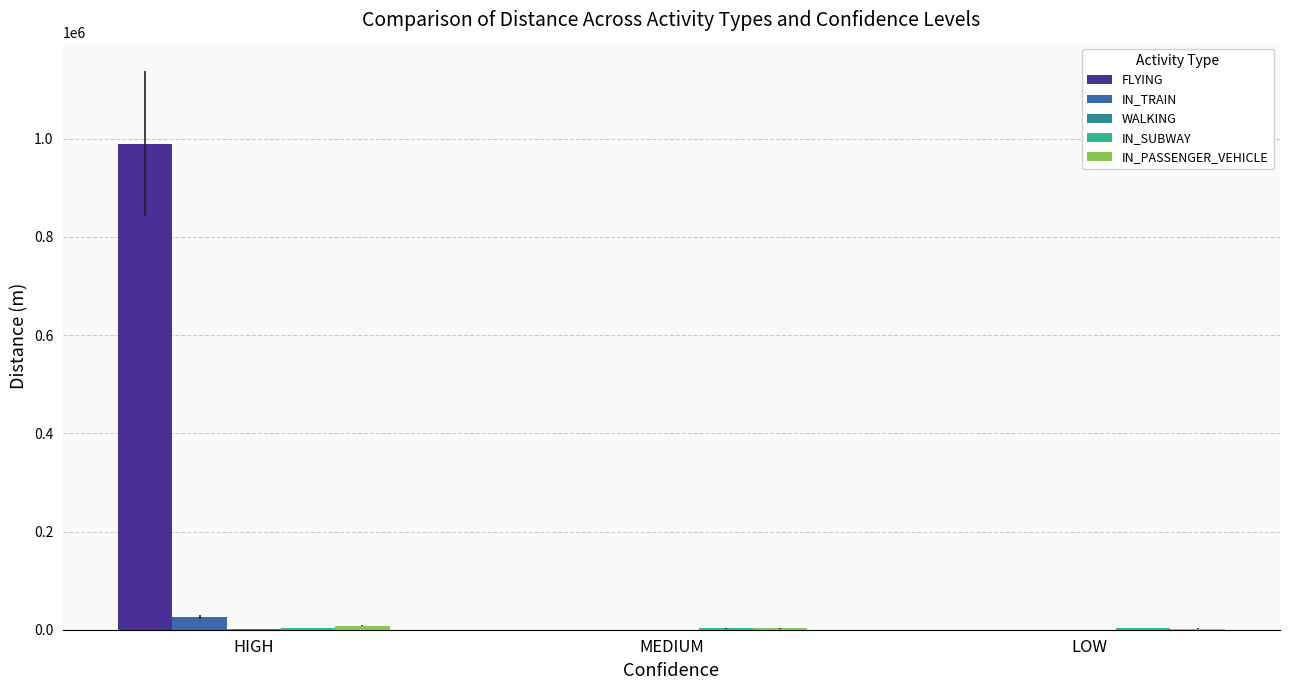

The value of IN_TRAIN at LOW is 0. True or false?

True